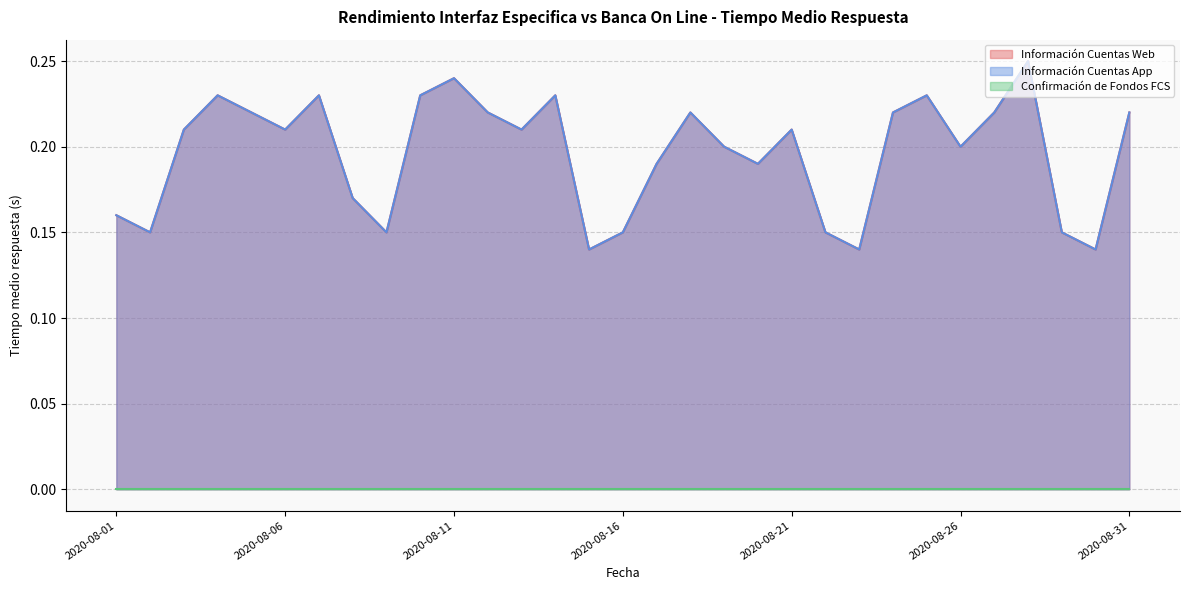

Is the value of Información Cuentas Web at 2020-08-05 greater than the value of Información Cuentas App at 2020-08-19?

Yes